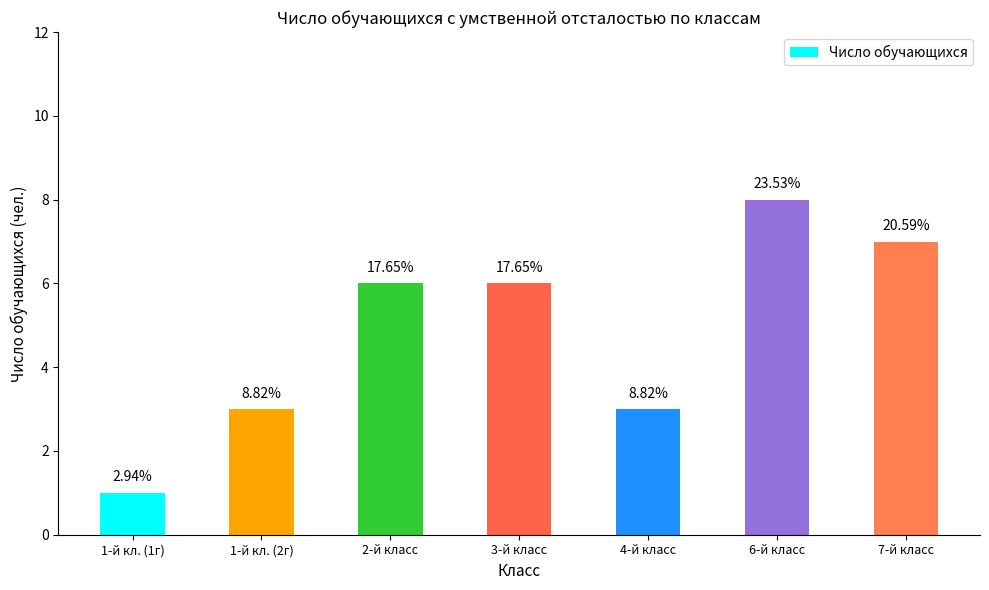

Is it true that the value at 4-й класс is 5?

False